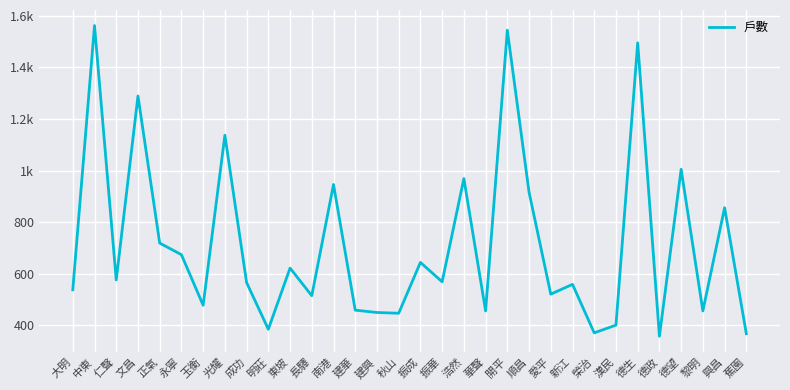

Does the chart have visible grid lines?

Yes